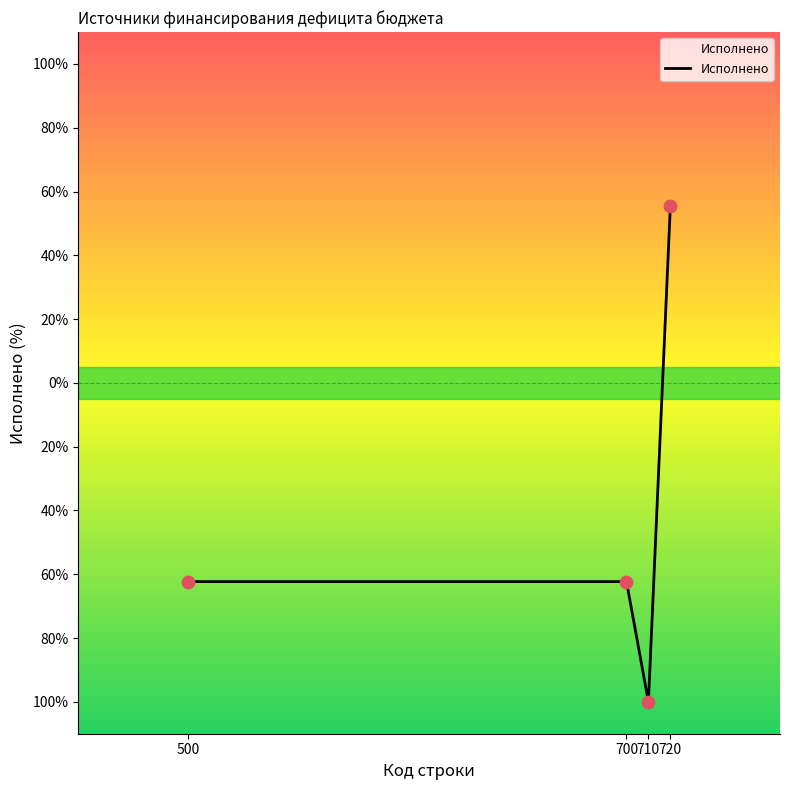

What is the change in value from 700 to 720?

+117.8